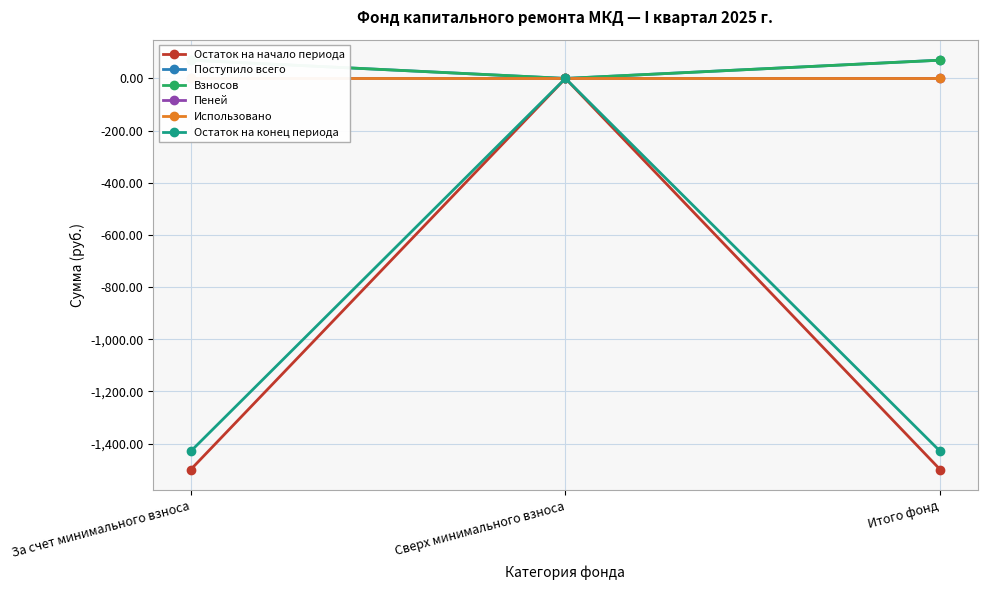

What is the approximate value of Поступило всего at За счет минимального взноса?

70.1